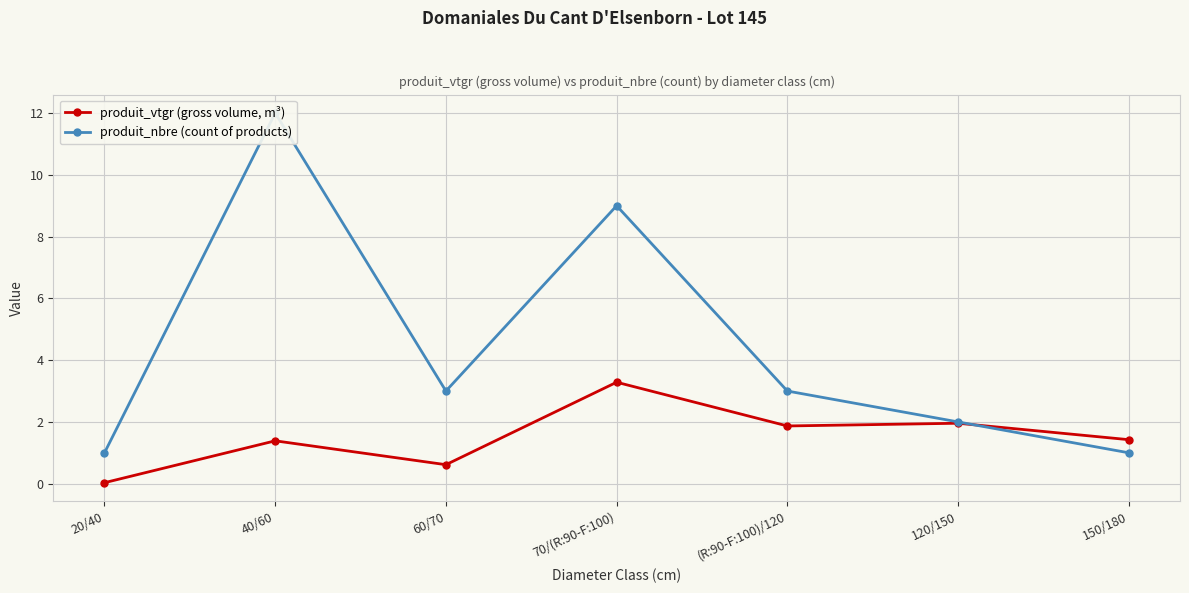

Which series has the widest spread of values?

produit_nbre (count of products)